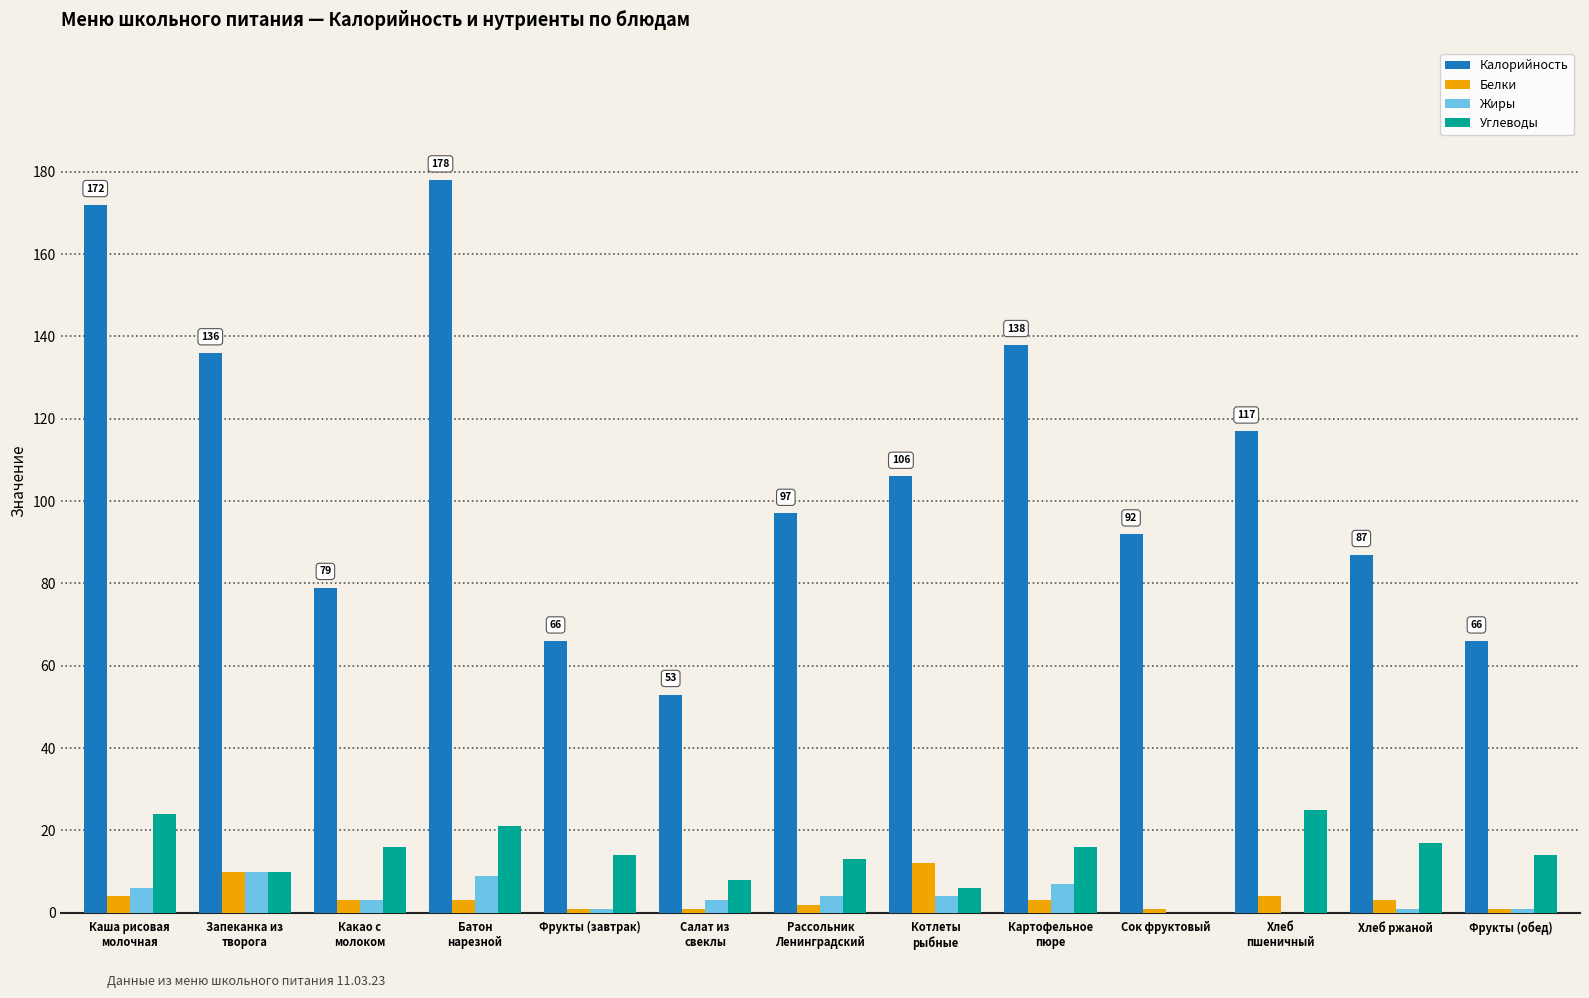

What is the maximum value shown in the chart?

178